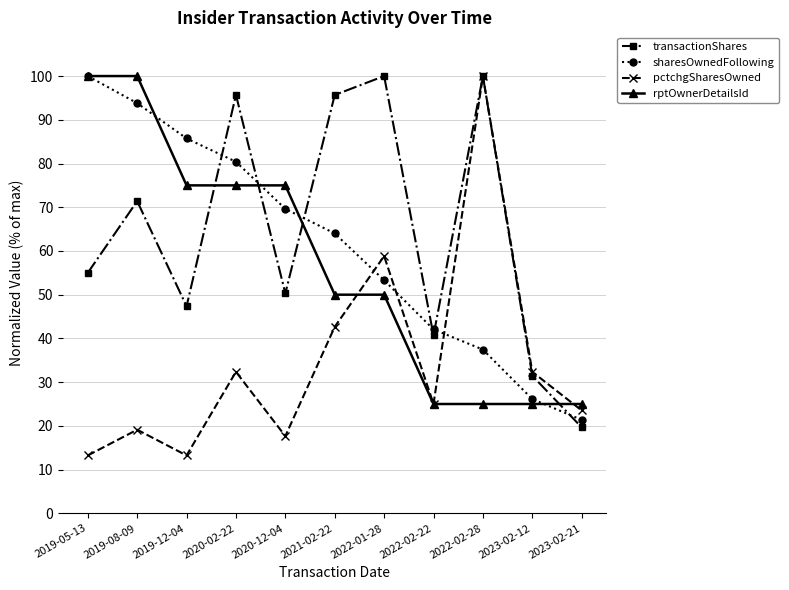

What is the label of the 7th point from the left?

2022-01-28